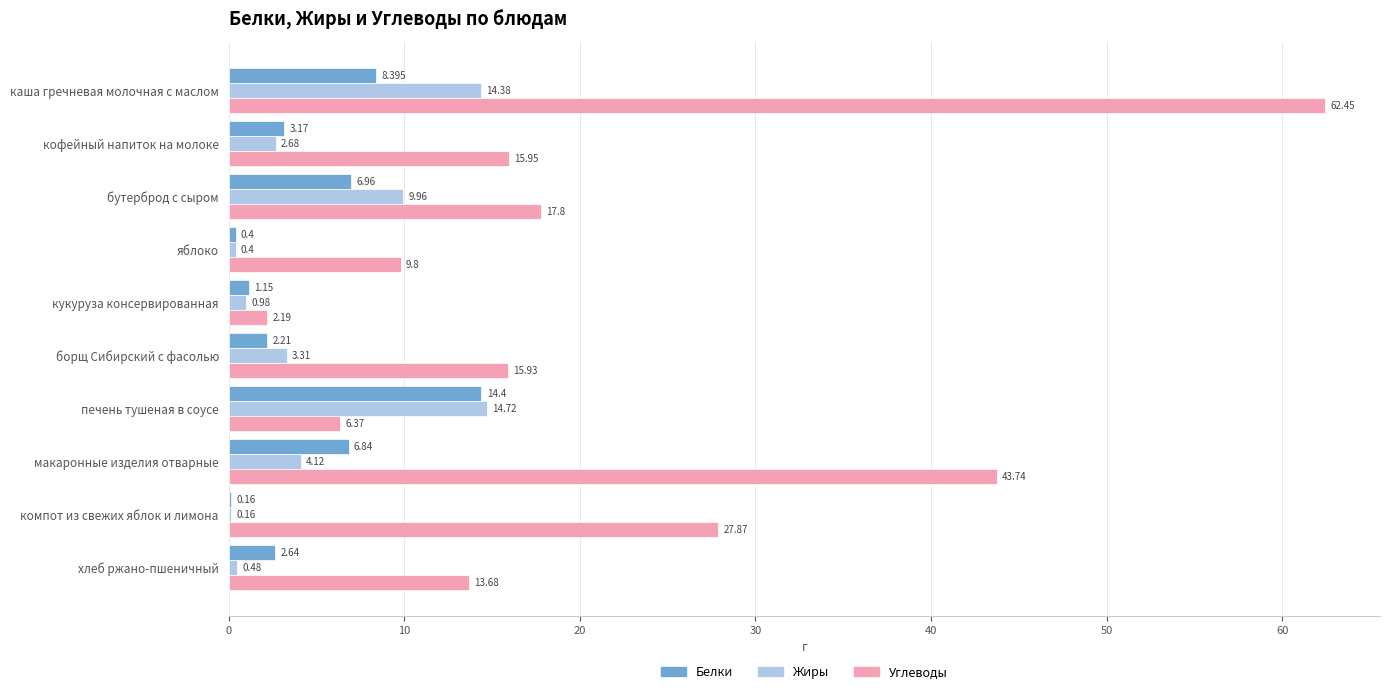

What are all the series names shown in the legend?

Белки, Жиры, Углеводы